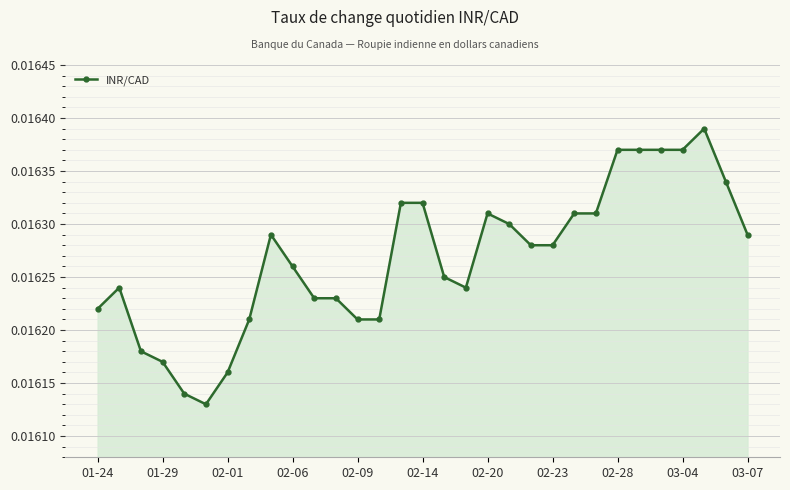

Count the values in the range 0 to 1.

31